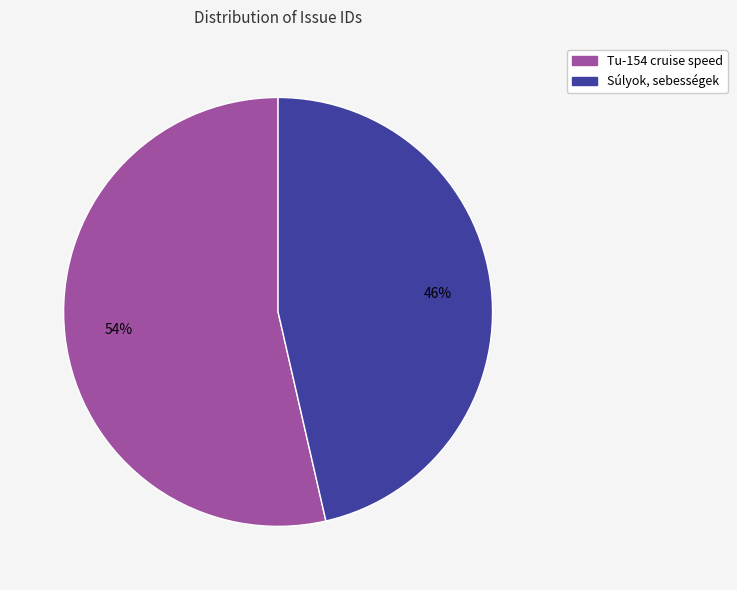

To the nearest percent, what is the combined percentage of Súlyok, sebességek and Tu-154 cruise speed?

100%